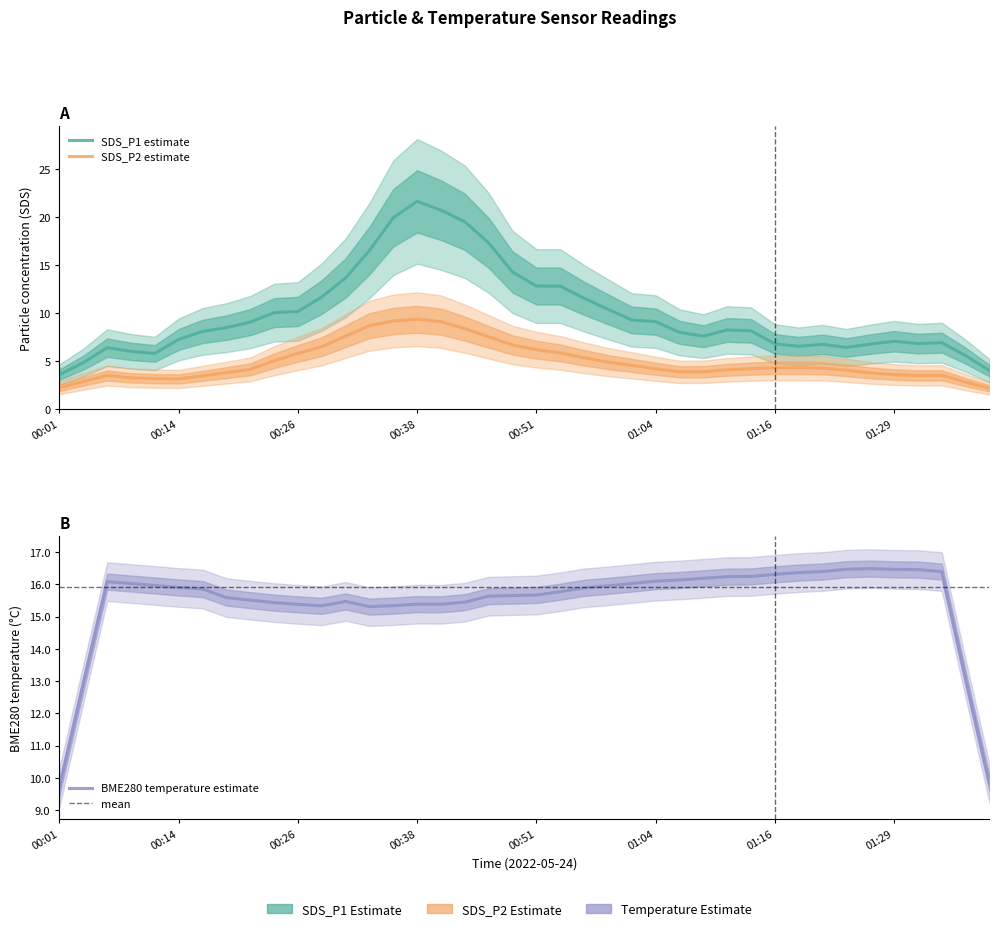

At 00:06, list the series in order from largest to smallest.

BME280_temperature, SDS_P1, SDS_P2